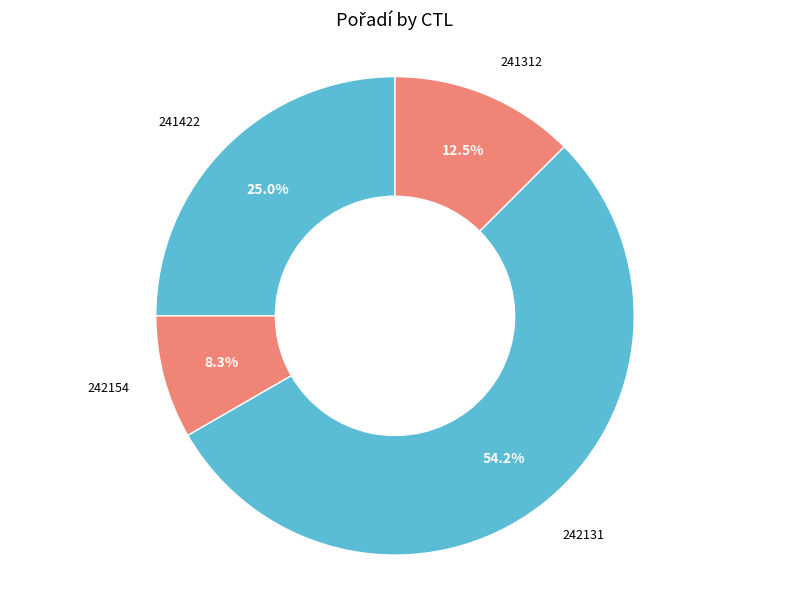

Which slice represents more than half of the pie?

242131